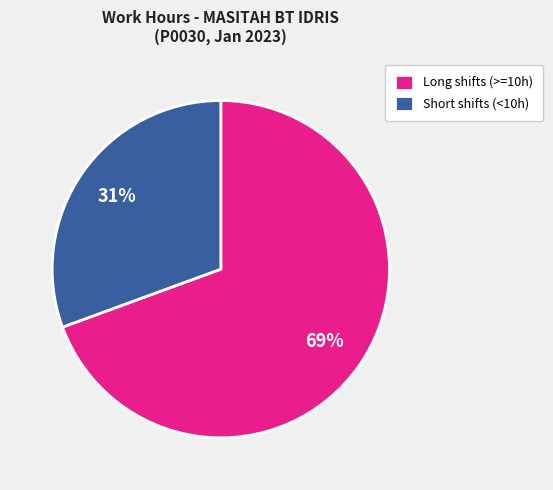

Rank the categories by value from lowest to highest.

Short shifts (<10h), Long shifts (>=10h)